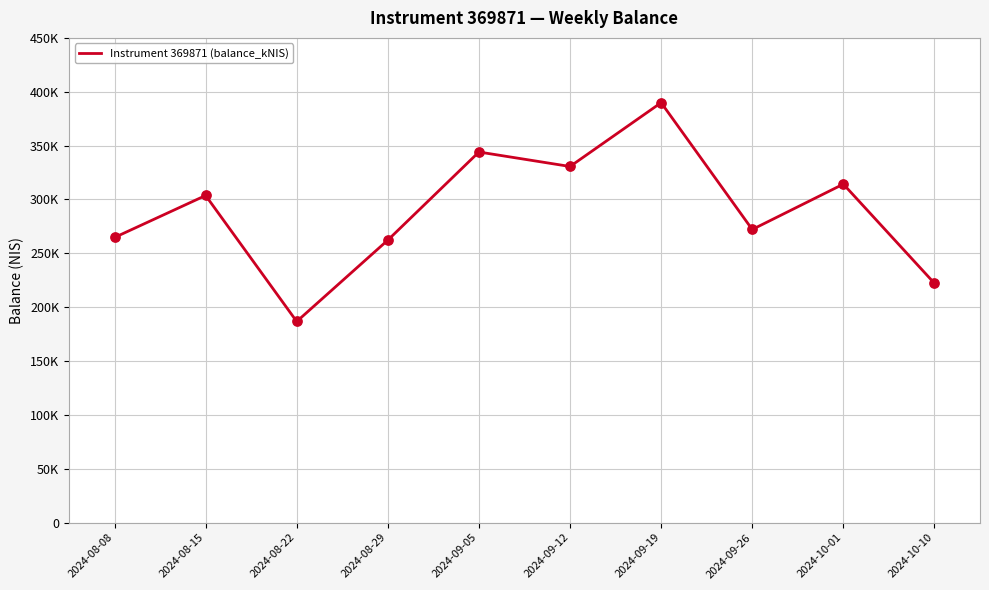

What is the ratio of the value at 2024-09-19 to the value at 2024-10-10?

1.8